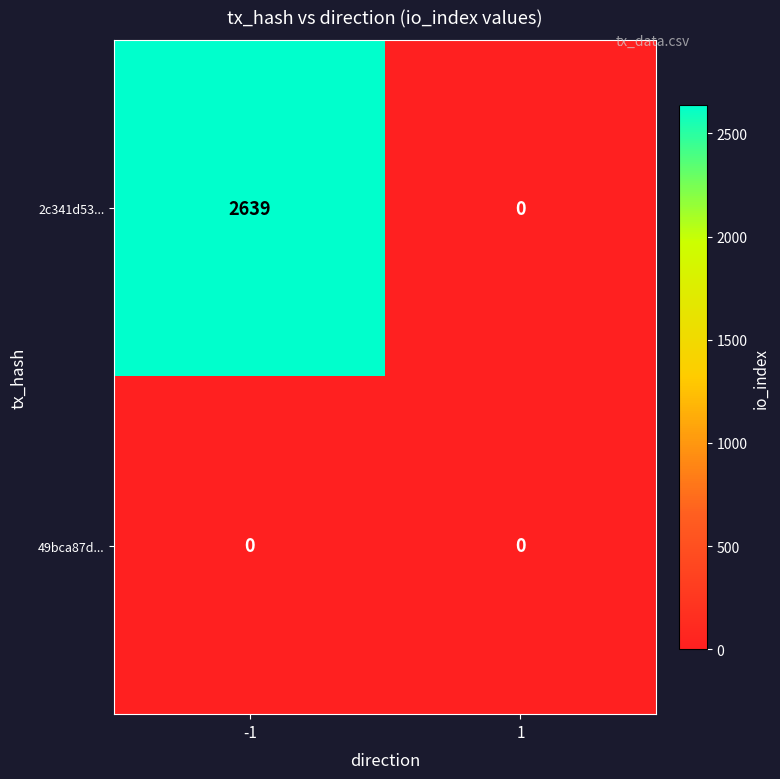

What is the maximum value shown in the chart?

2639